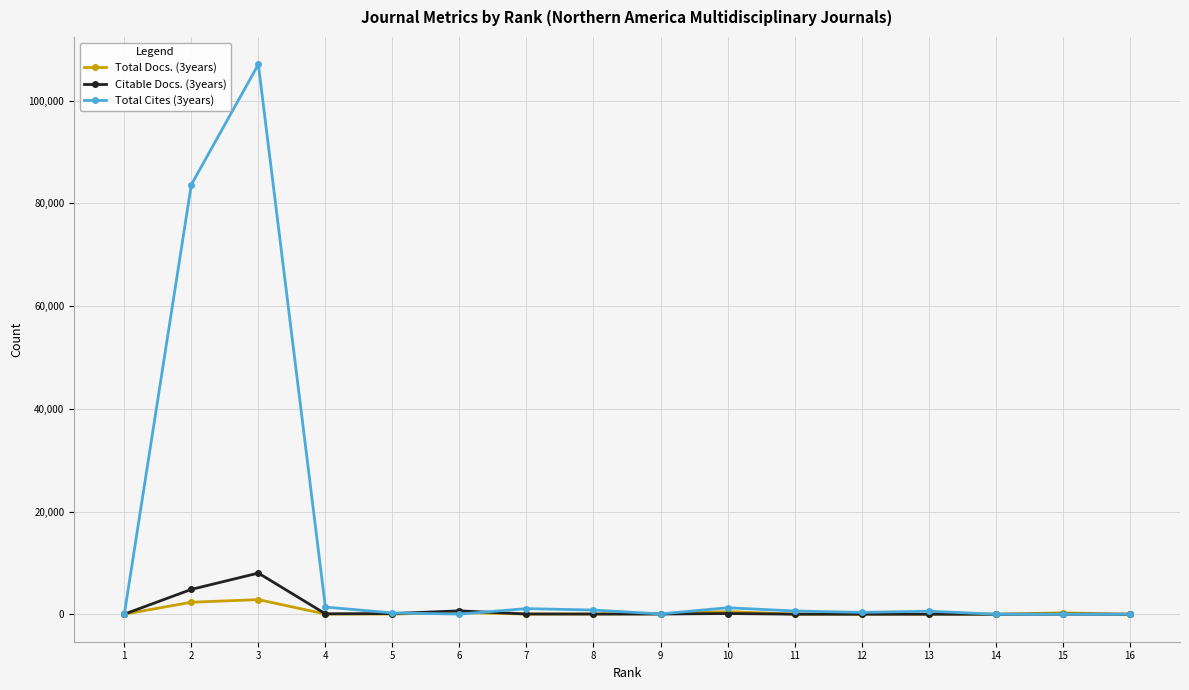

Is it true that Citable Docs. (3years) equals 7985 at 2?

False